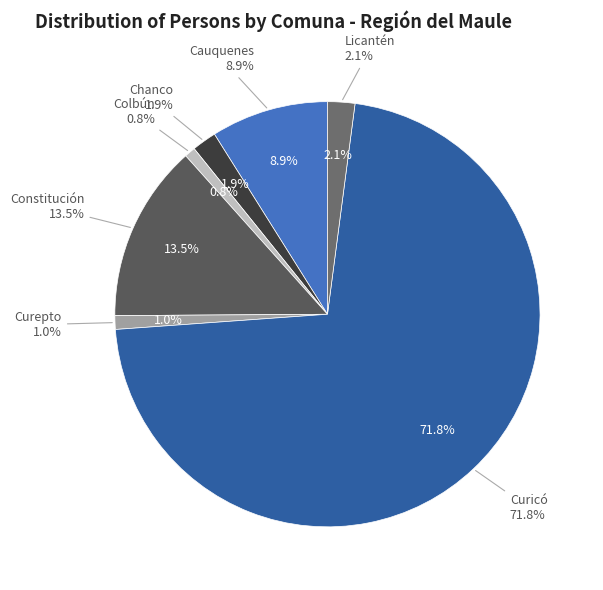

To the nearest percent, what percentage of the pie is Colbún?

1%